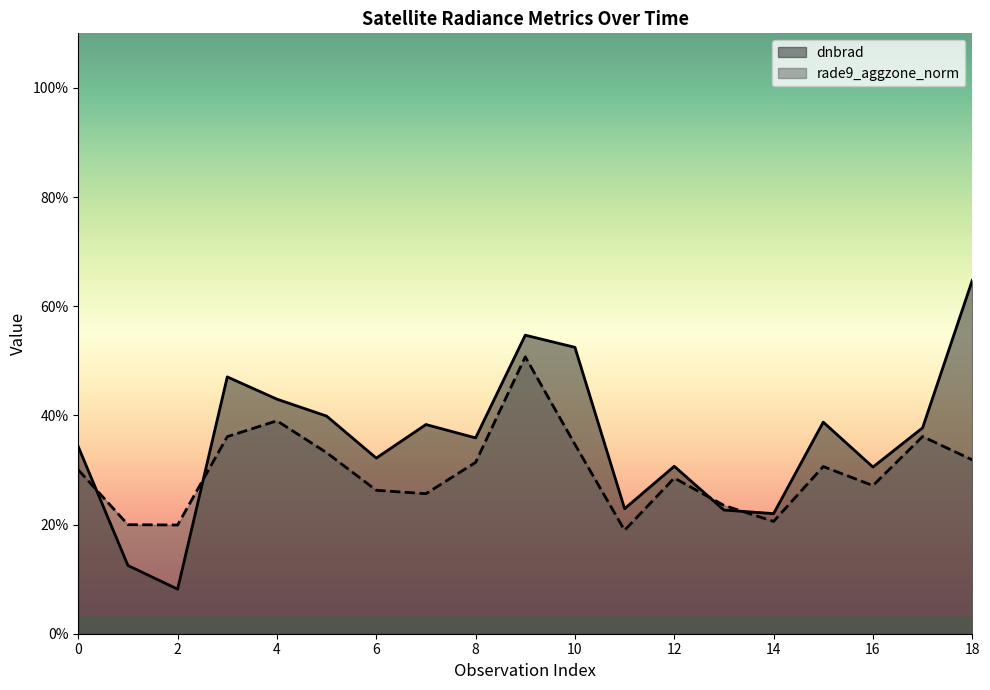

At which category is the sum across all series the highest?

9